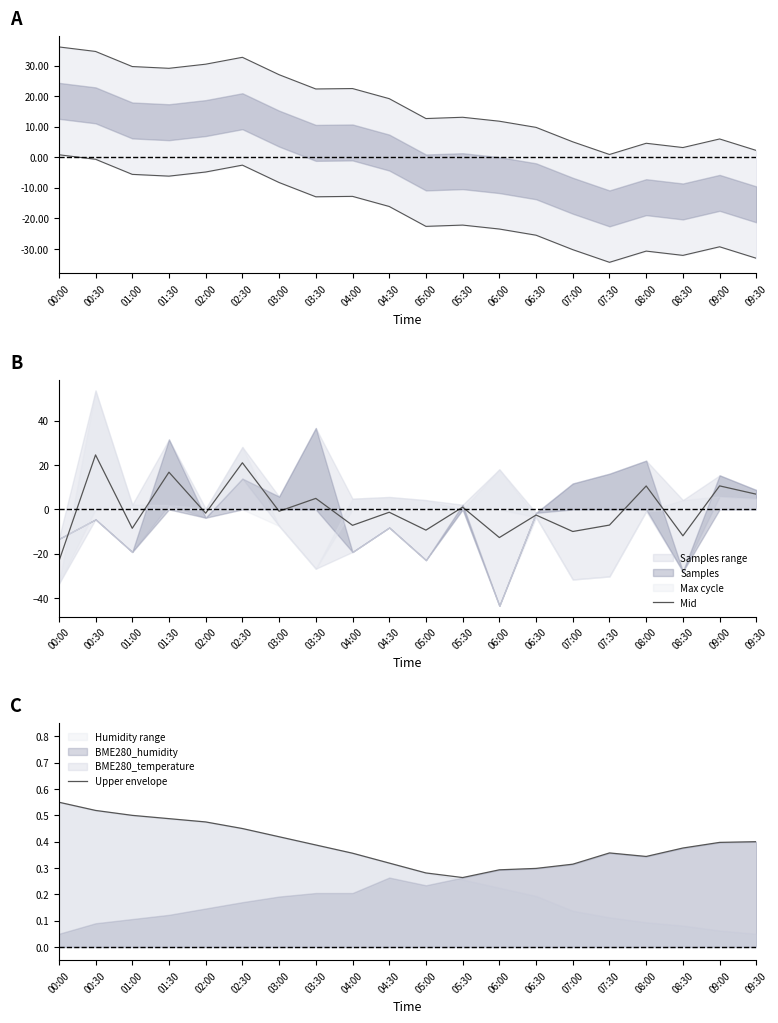

What is the greatest value displayed?

36.1